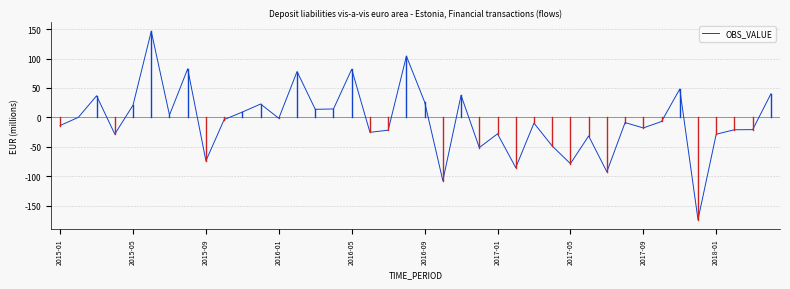

What is the greatest value displayed?

146.3